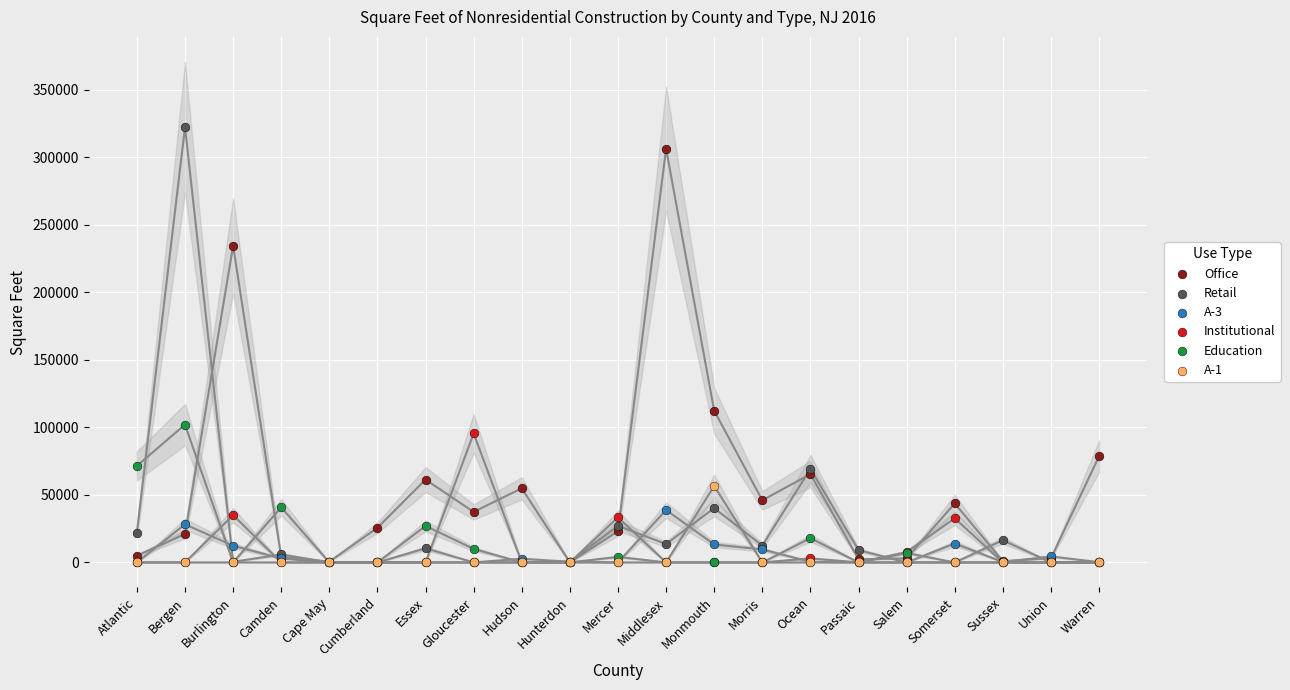

Across all series, what Y value is closest to 161133?

112334